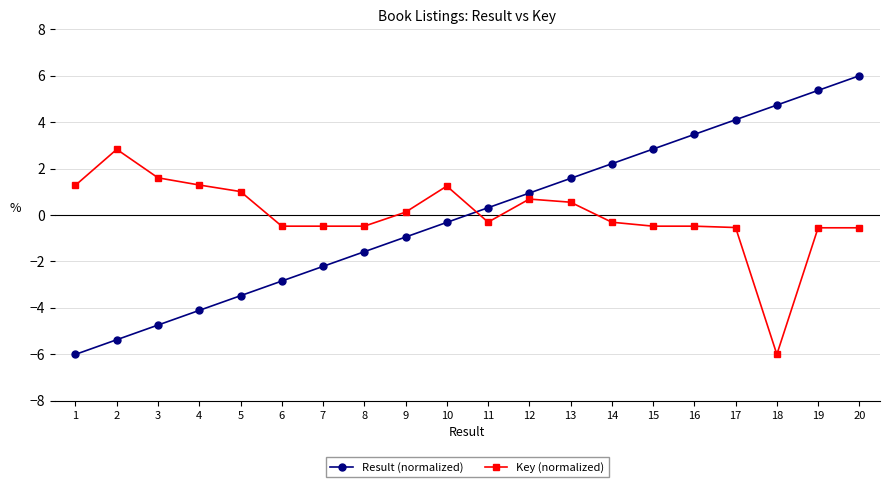

How many times do Result (normalized) and Key (normalized) cross each other?

1